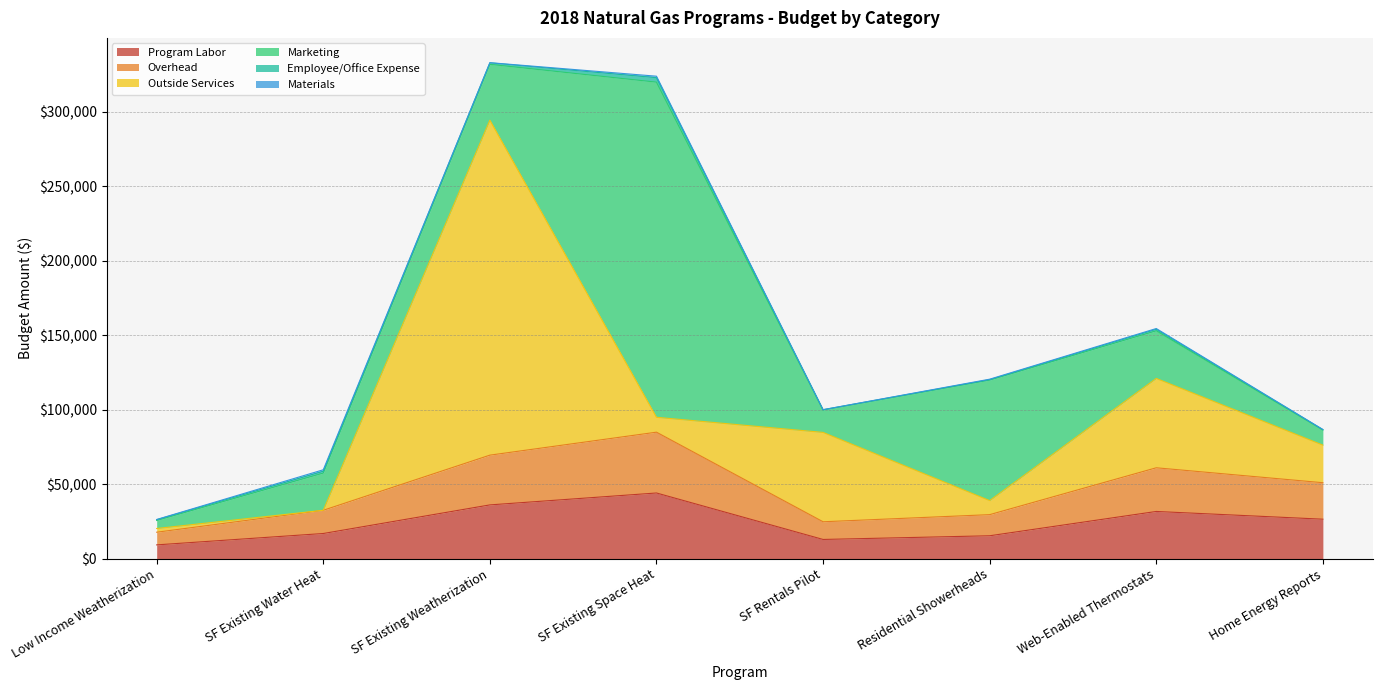

Reading left to right, transcribe all the data shown in this chart.

Program Labor: 9160.0	16800.0	36000.0	44000.0	12800.0	15280.0	31600.0	26400.0
Overhead: 8500.5	15590.4	33408.0	40832.0	11878.4	14179.8	29324.8	24499.2
Outside Services: 2500.0	0.0	224900.0	10000.0	60000.0	9435.0	60000.0	25243.0
Marketing: 5400.0	25000.0	37500.0	225000.0	15000.0	80915.0	32000.0	10142.8
Employee/Office Expense: 500.0	1200.0	1000.0	3000.0	250.0	300.0	1000.0	250.0
Materials: 150.0	1000.0	100.0	1000.0	0.0	300.0	500.0	100.0